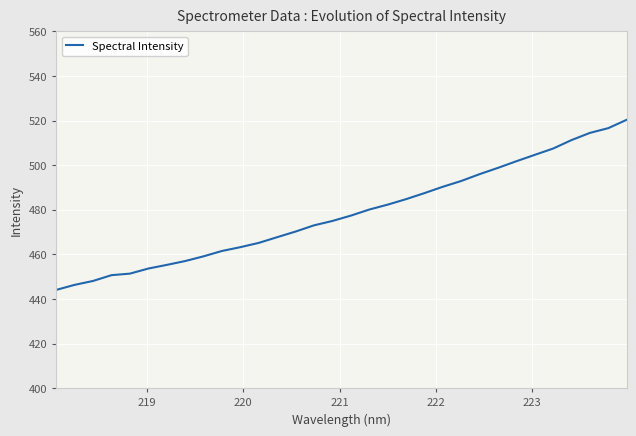

What is the smallest value displayed?

444.1